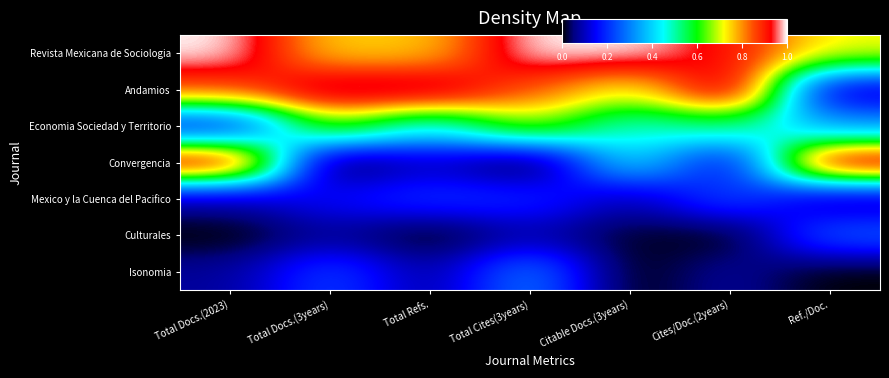

Which label corresponds to the smallest value in the chart?

Total Docs.(3years)